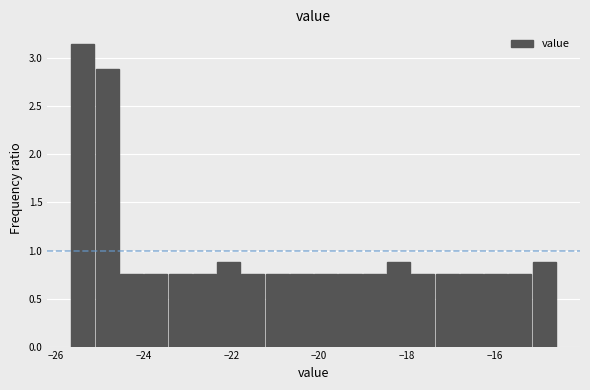

Around what value on the x-axis is the tallest bar? Give the approximate position of its centre, as read against the axis.

-25.4